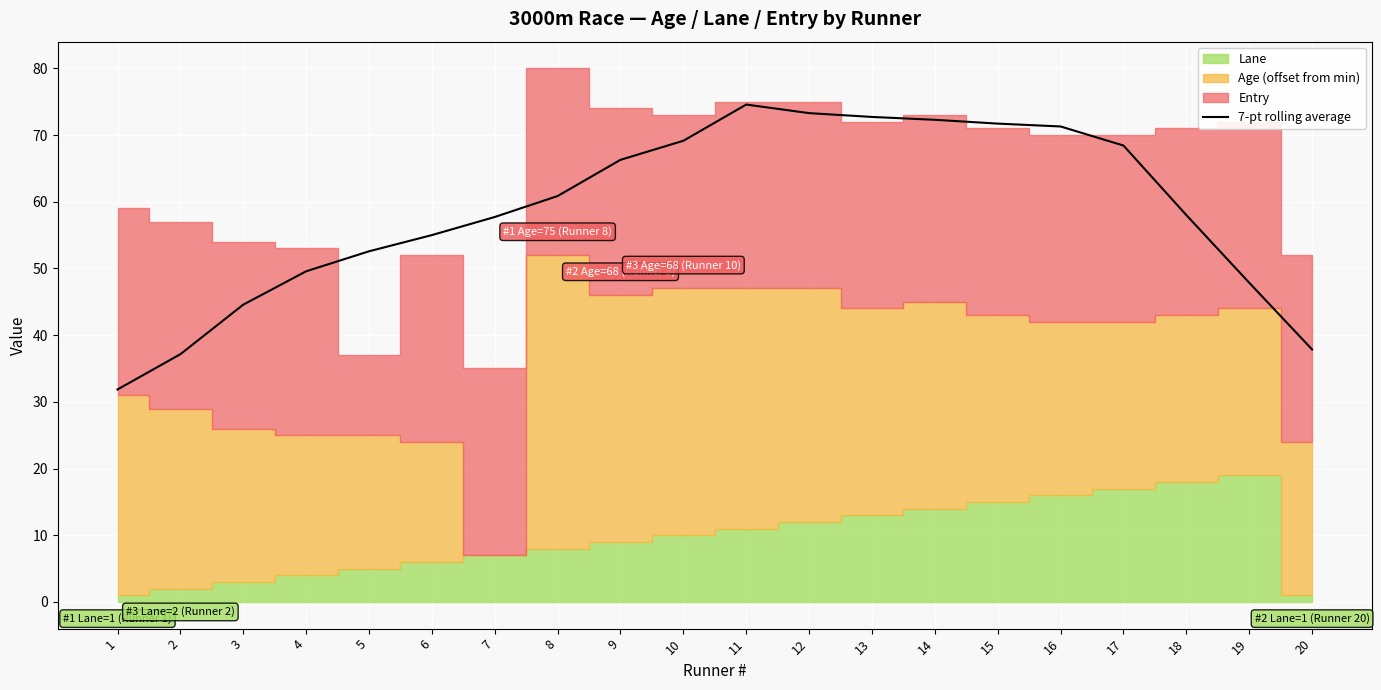

Which category has the lowest value across all series?

1